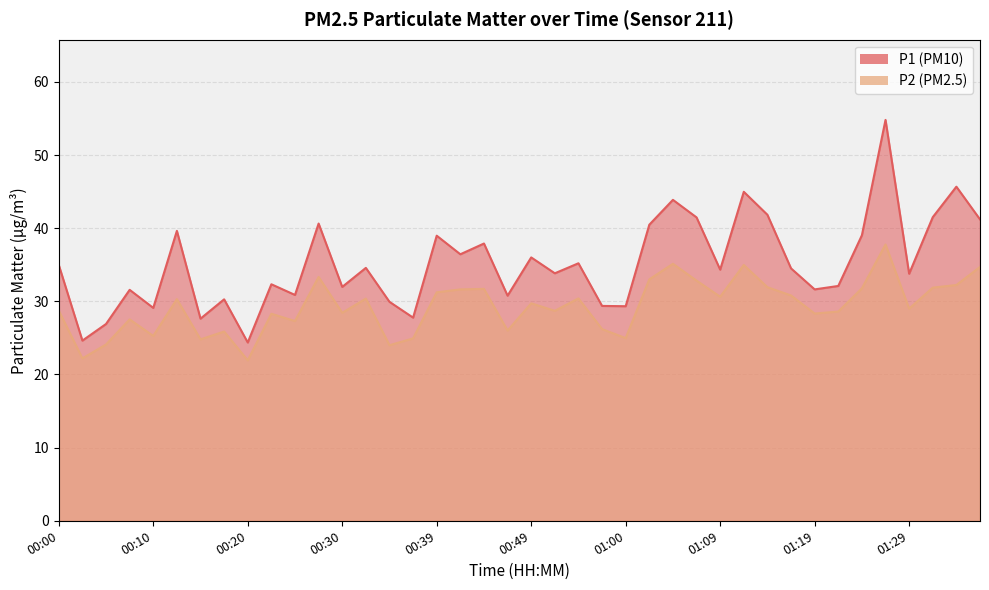

How many lines are shown in the chart?

2